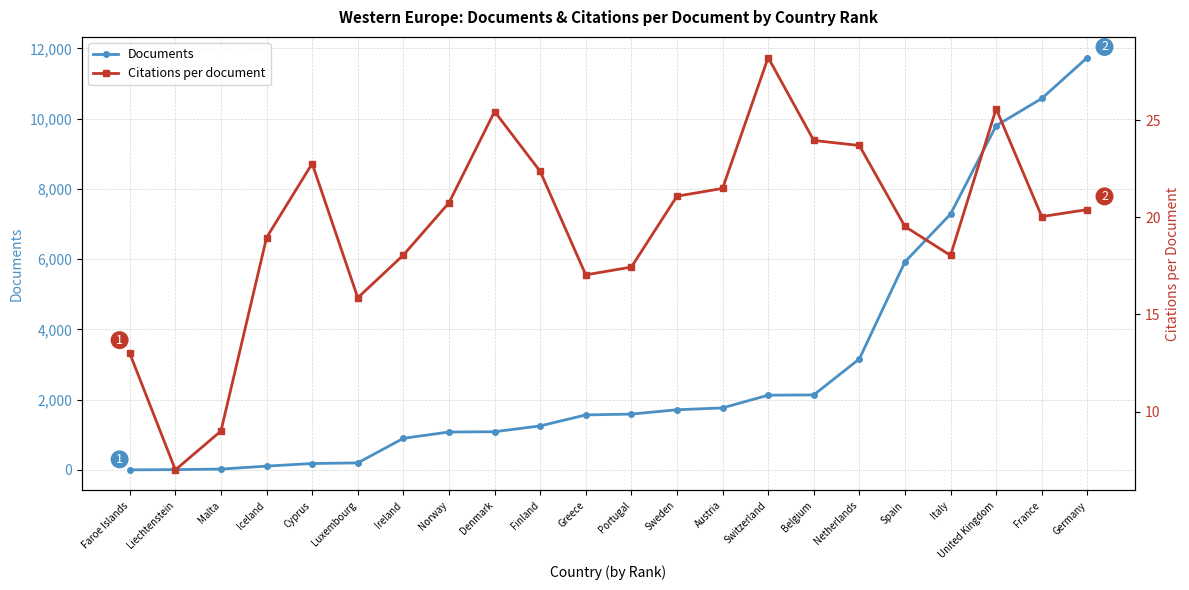

What position from the left is Ireland?

7